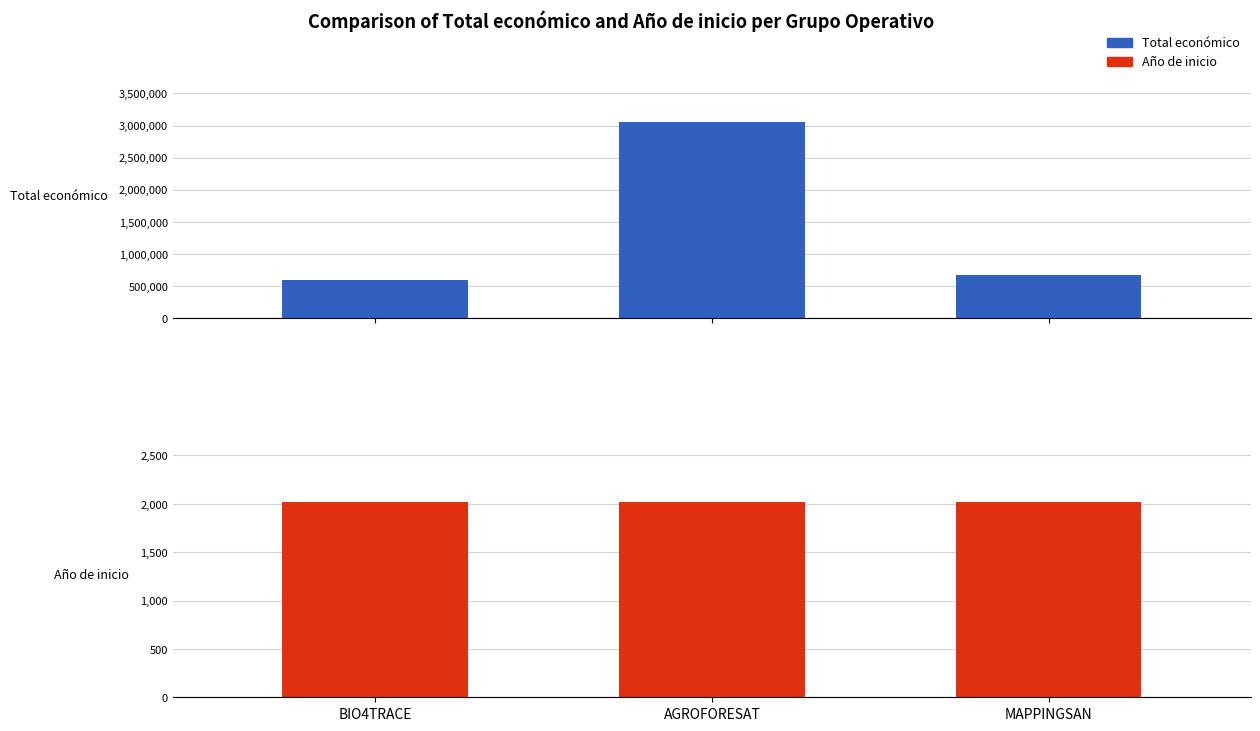

What is the difference between the maximum and minimum values in the Año de inicio series?

6